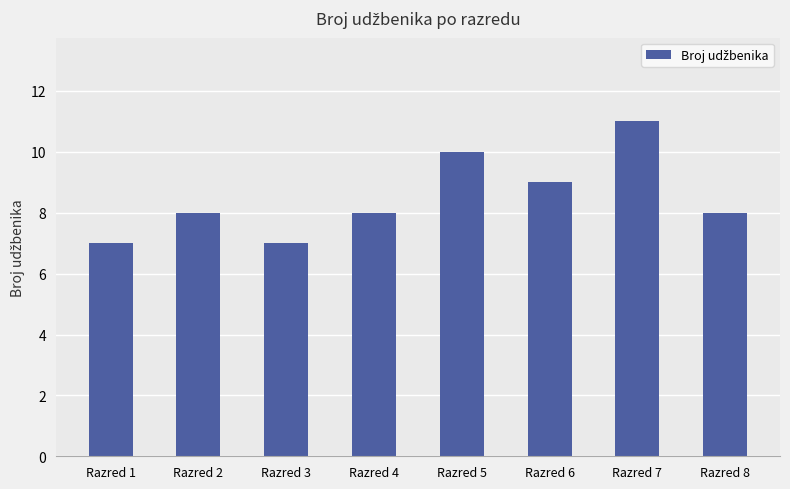

What is the minimum value shown in the chart?

7